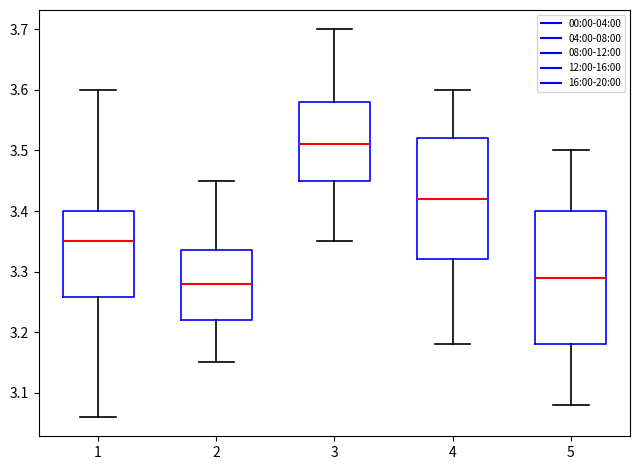

Which box has the lowest median line?

2